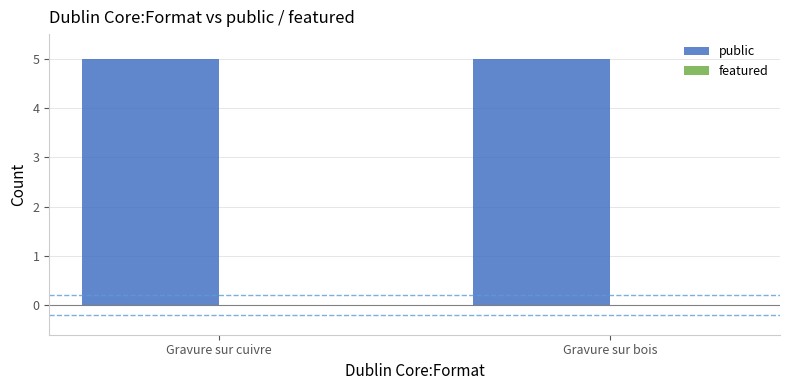

What is the label of the 2nd bar from the left?

Gravure sur bois